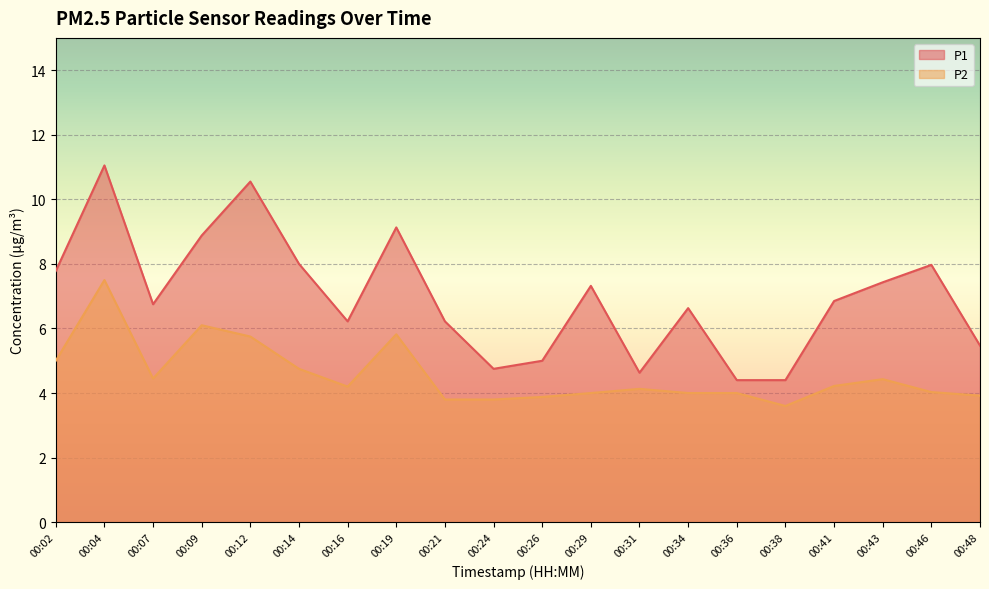

Does the chart display data point markers on the line(s)?

No